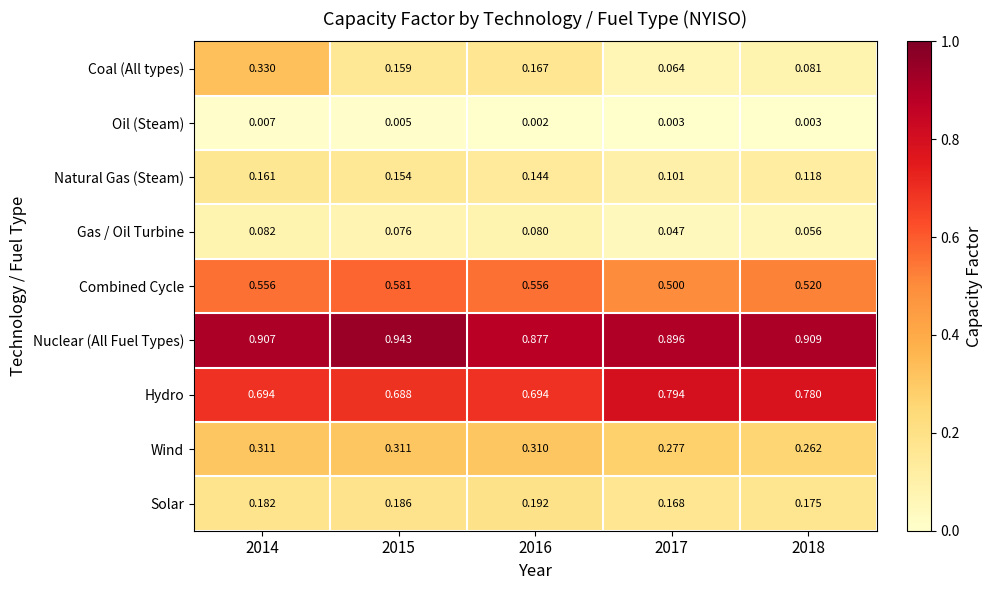

Is the value of Hydro at 2014 greater than the value of Coal (All types) at 2018?

Yes